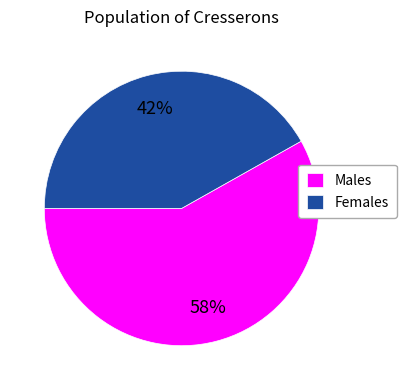

Is Males the majority of the pie?

Yes